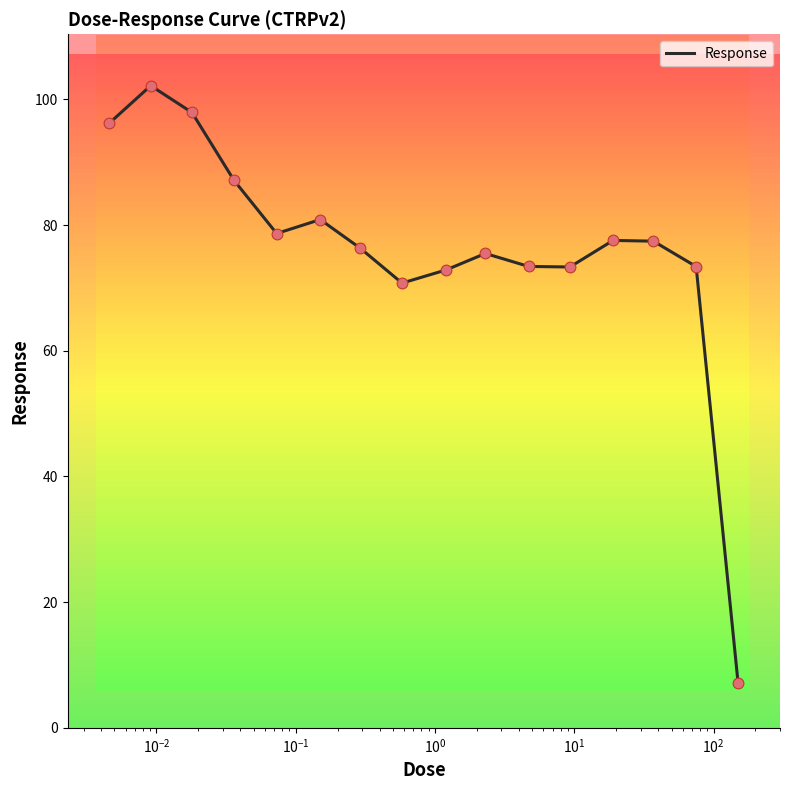

What is the difference between the maximum and minimum values?

95.1